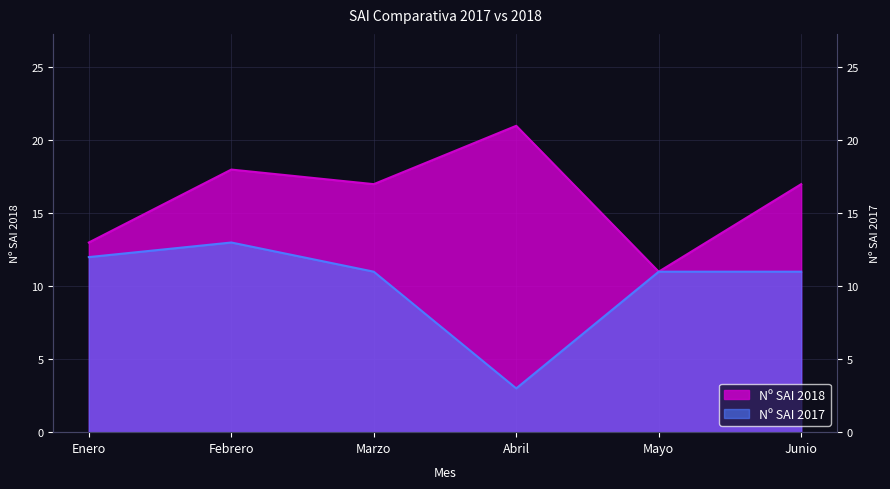

What is the label of the 5th point from the left?

Mayo